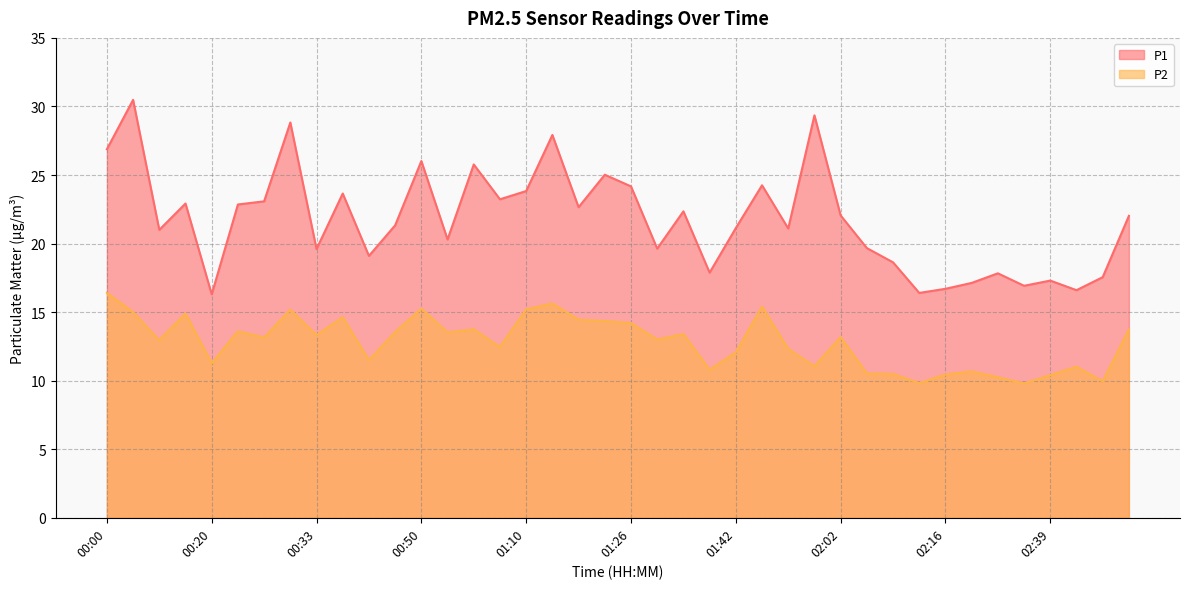

The value of P1 at 00:33 is 12.7. True or false?

False